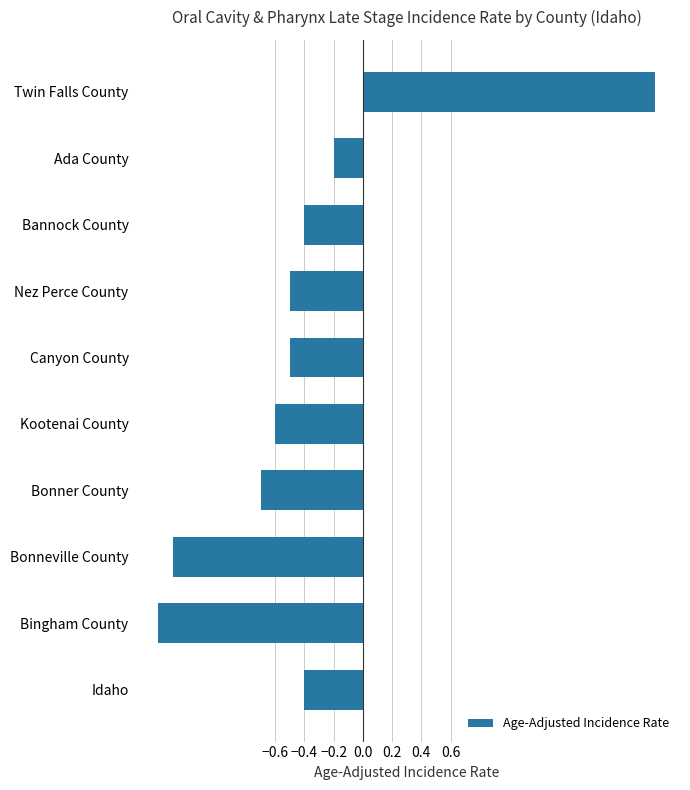

What is the label of the 2nd bar from the top?

Ada County